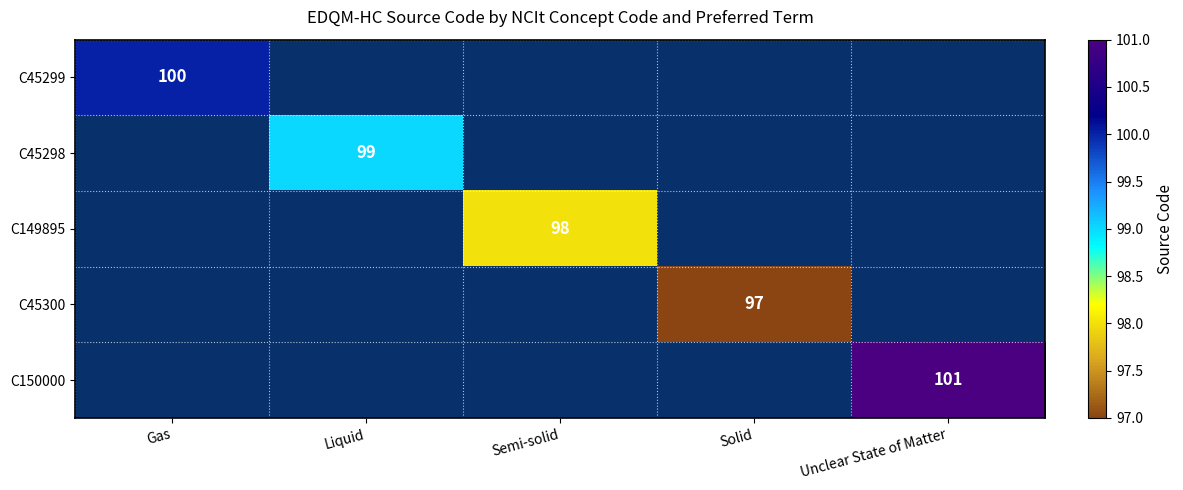

What is the total value across all series at Gas?

100